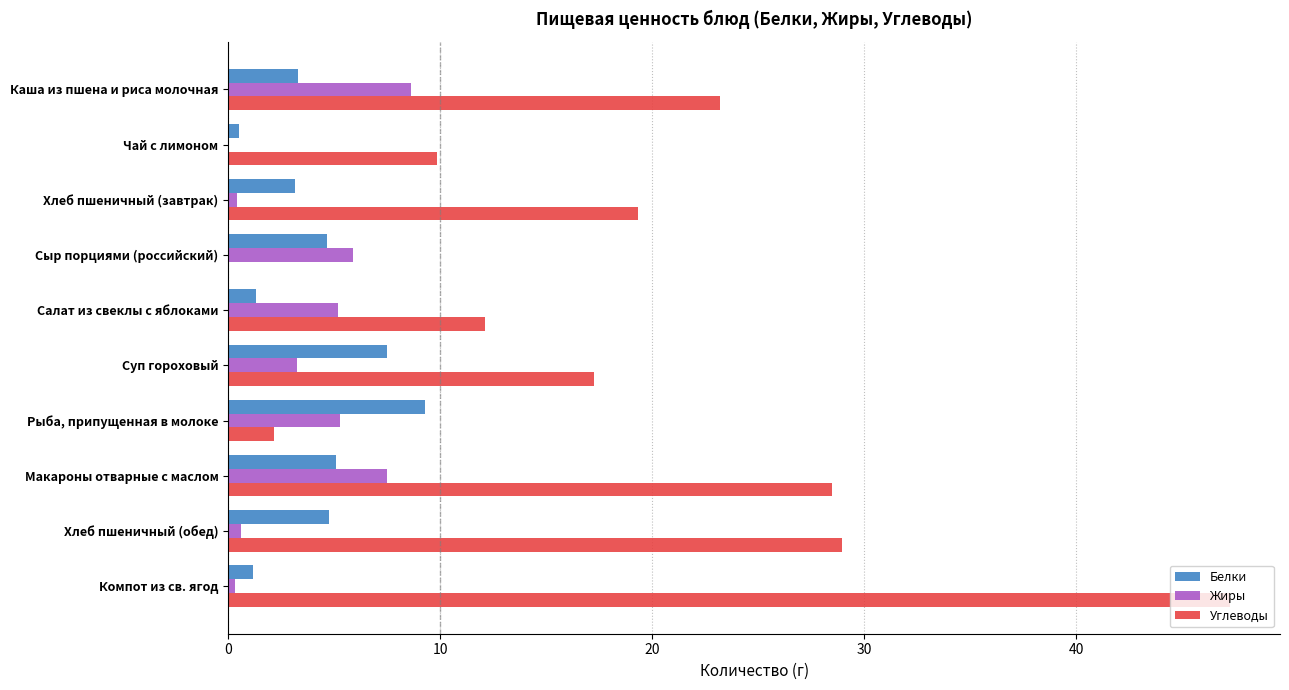

What is the sum of all Углеводы values?

188.6